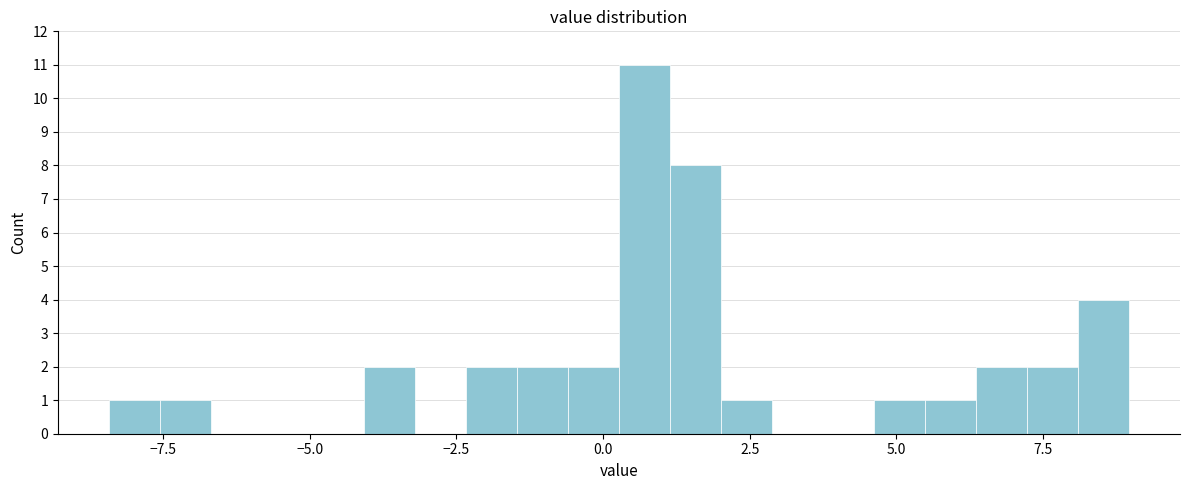

Around what value on the x-axis is the tallest bar? Give the approximate position of its centre, as read against the axis.

0.5